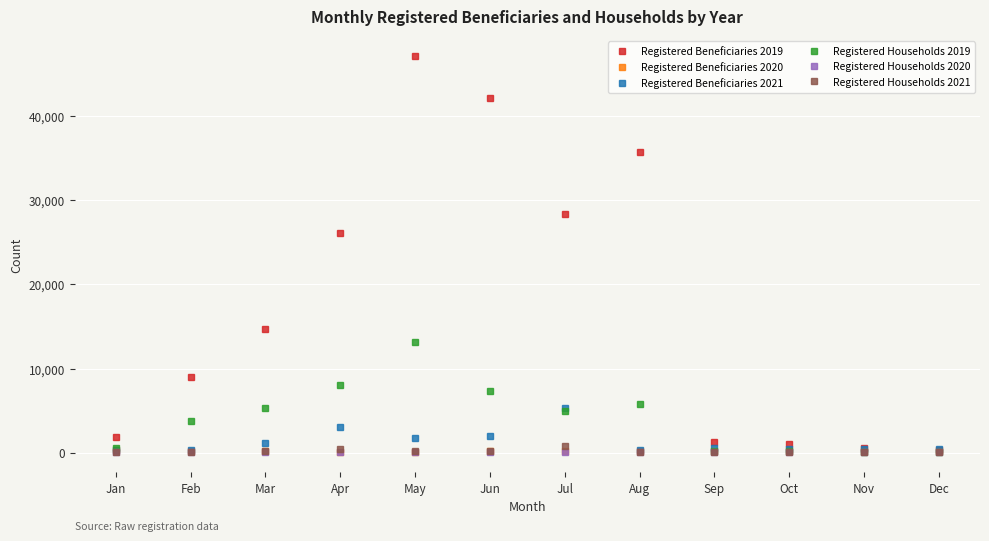

How many values in the Registered Households 2019 series are below 4958?

6